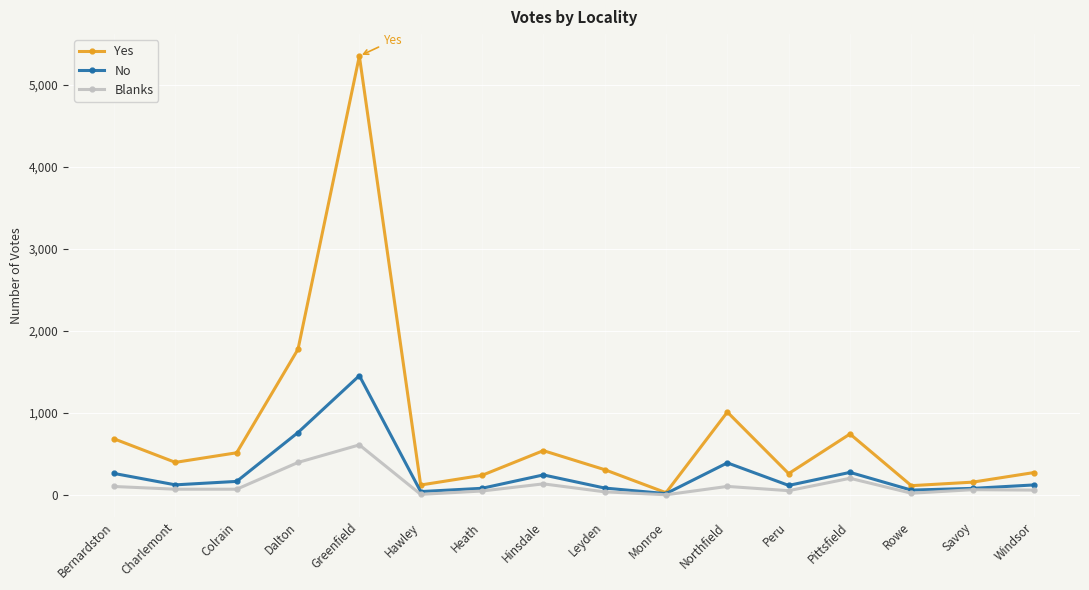

True or false: Blanks has more than 2 points higher than both neighbors.

True